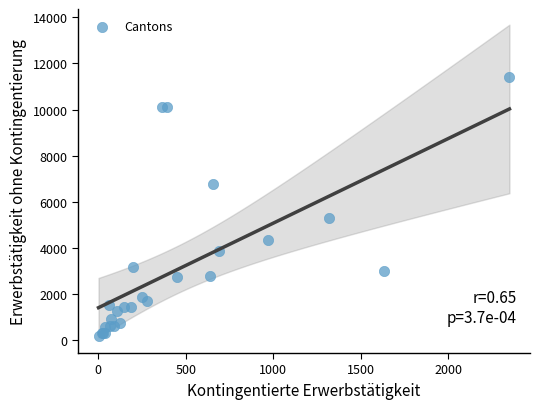

What Y value in the scatter plot is closest to 5788?

5291